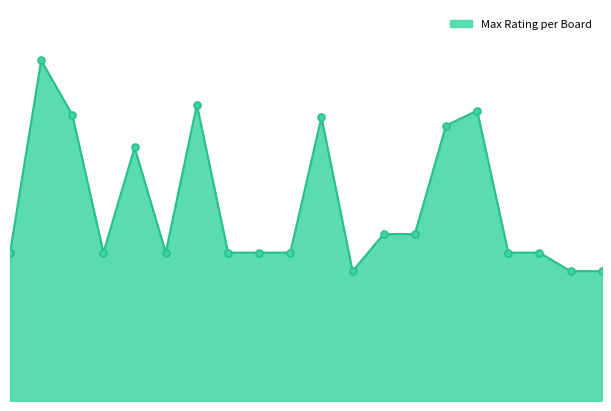

Is this an area chart (filled region under the line)?

Yes